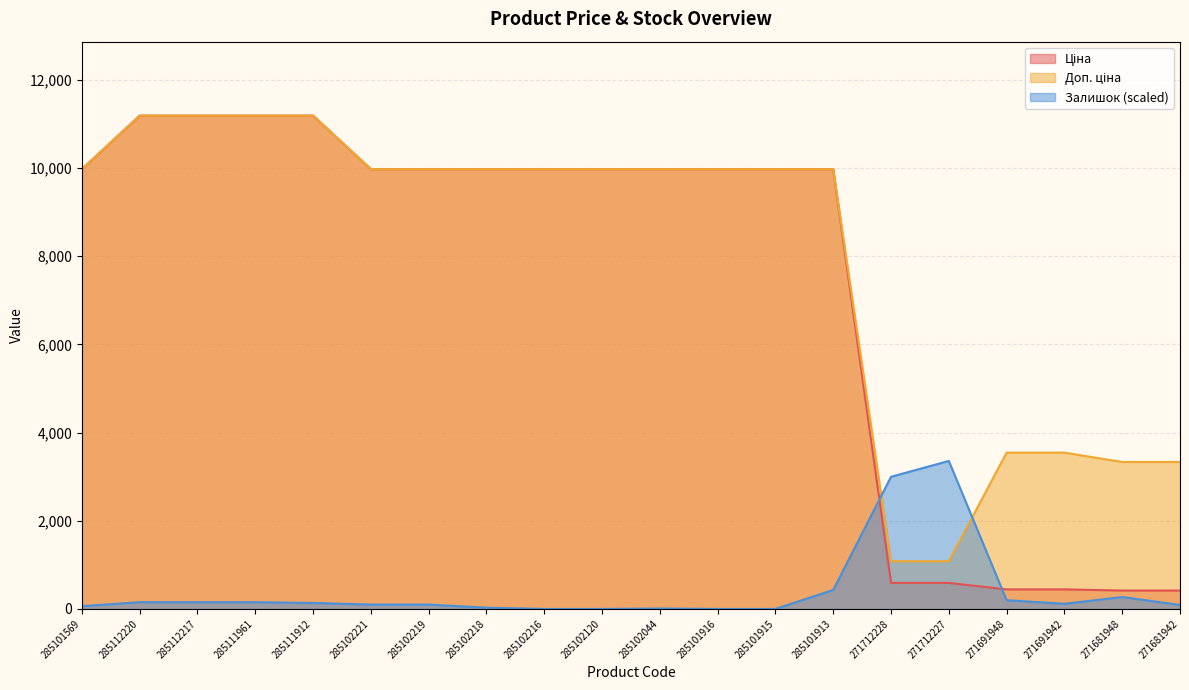

What is the value of the Залишок point at the 19th from the left?

269.2